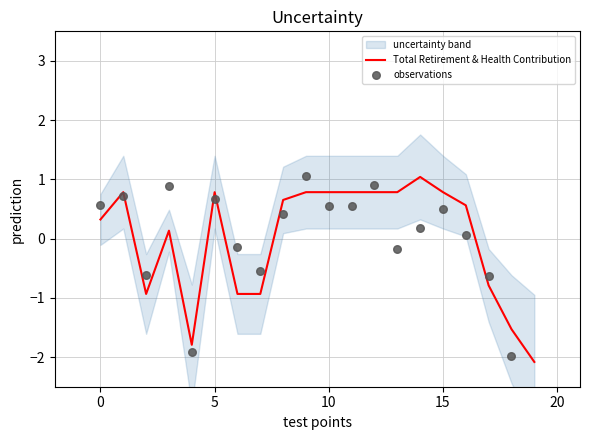

Which series contains the highest Y value?

observations